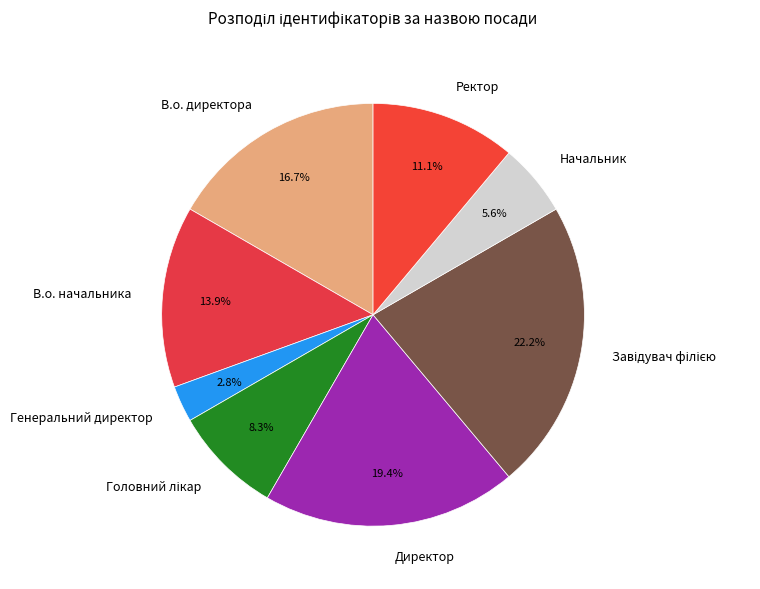

To the nearest percent, what portion does В.о. директора represent?

17%